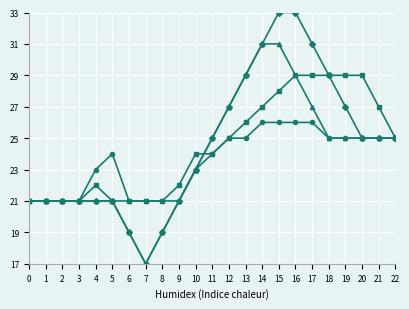

What is the spread (max minus min) of values at 15?

7